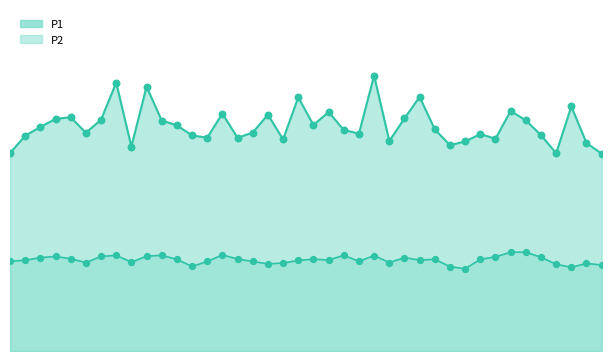

What are all the series names shown in the legend?

P1, P2